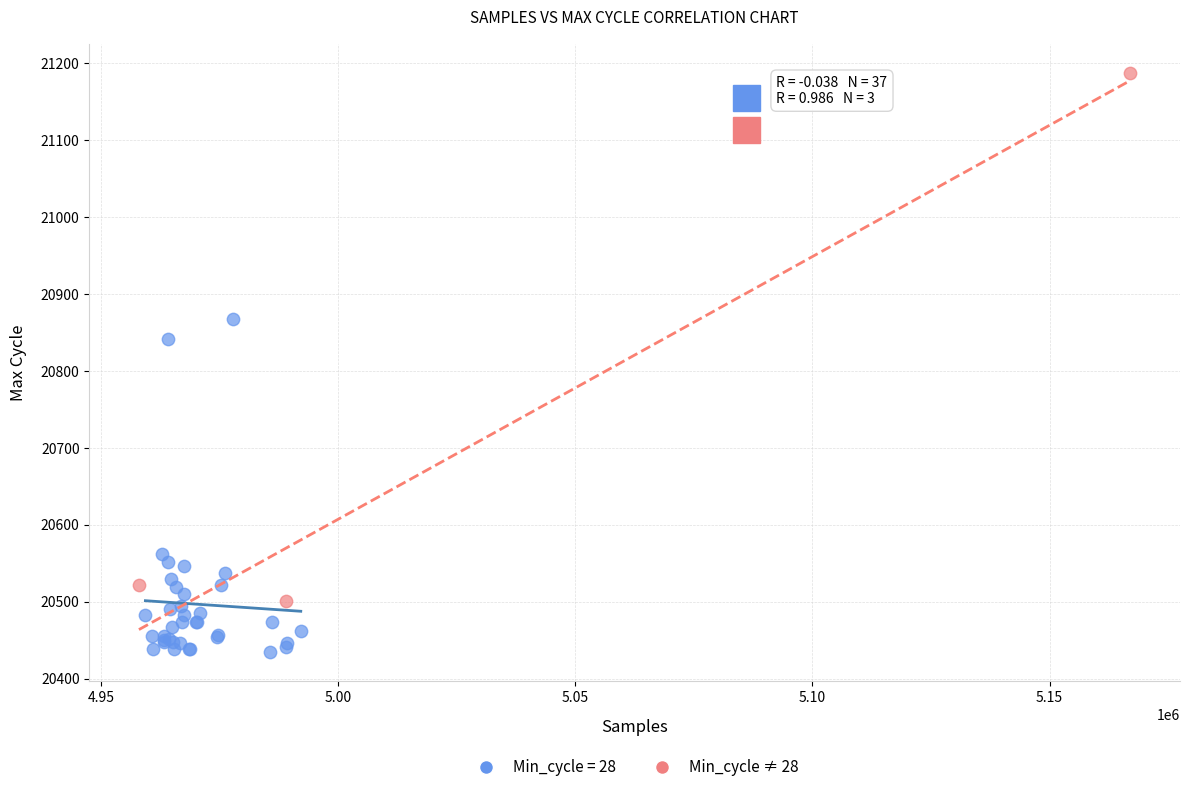

Which series contains the lowest Y value?

Min_cycle = 28